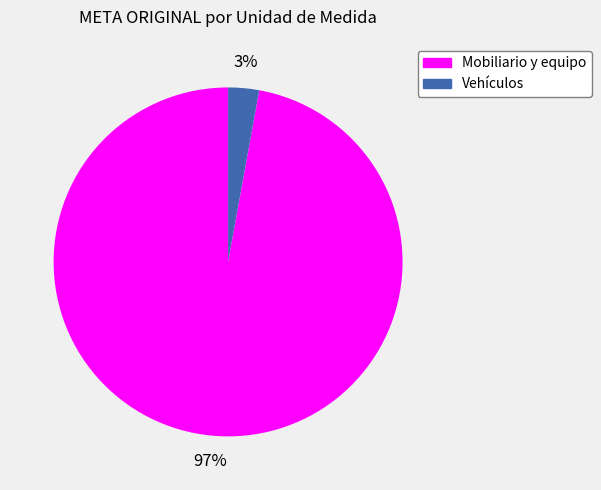

What is the smallest slice in the pie chart?

Vehículos